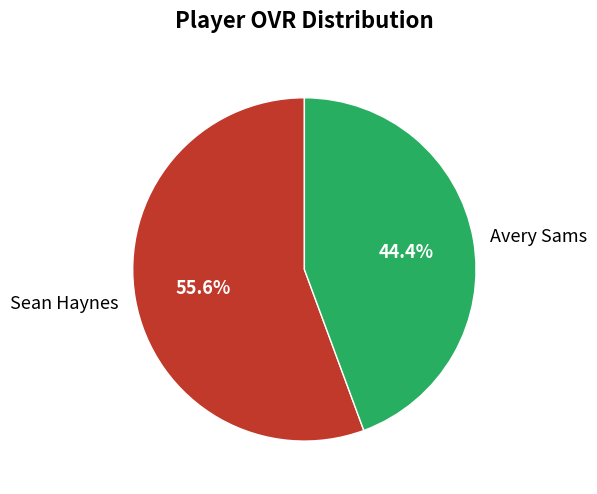

Does Sean Haynes account for over 50% of the chart?

Yes